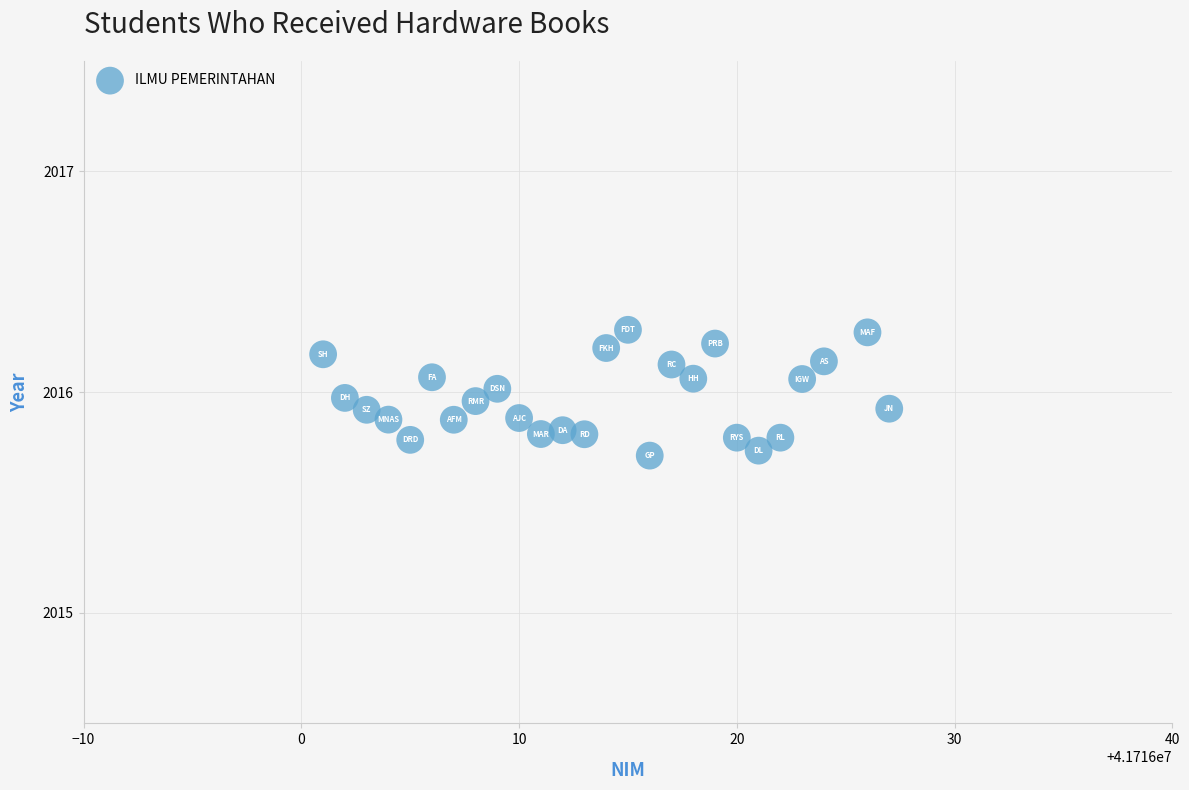

What is the range of X values (max minus min)?

26.0